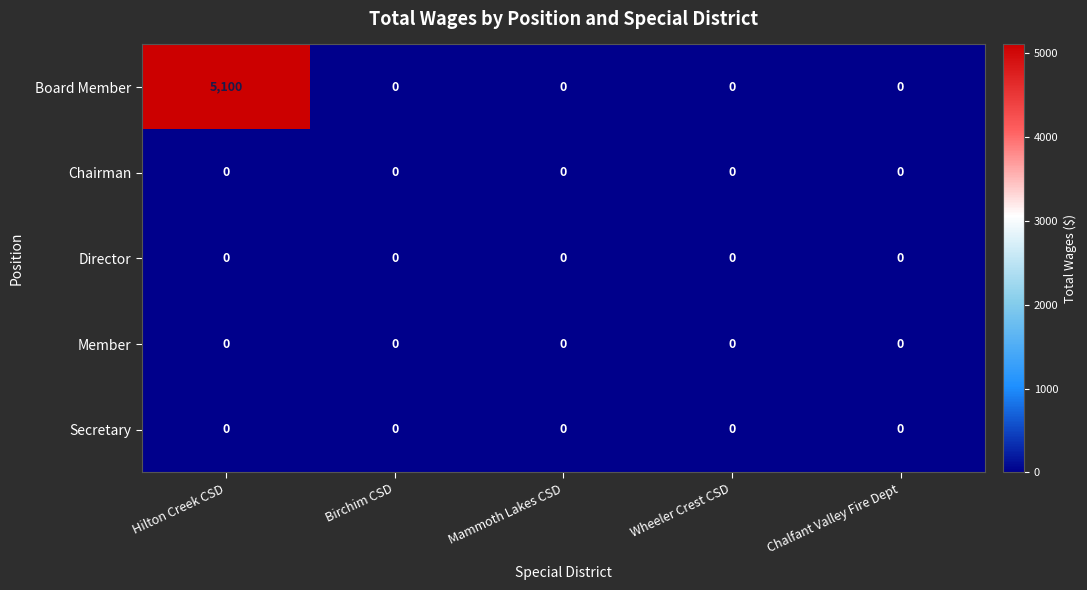

The value of Board Member at Mammoth Lakes CSD is 0. True or false?

True